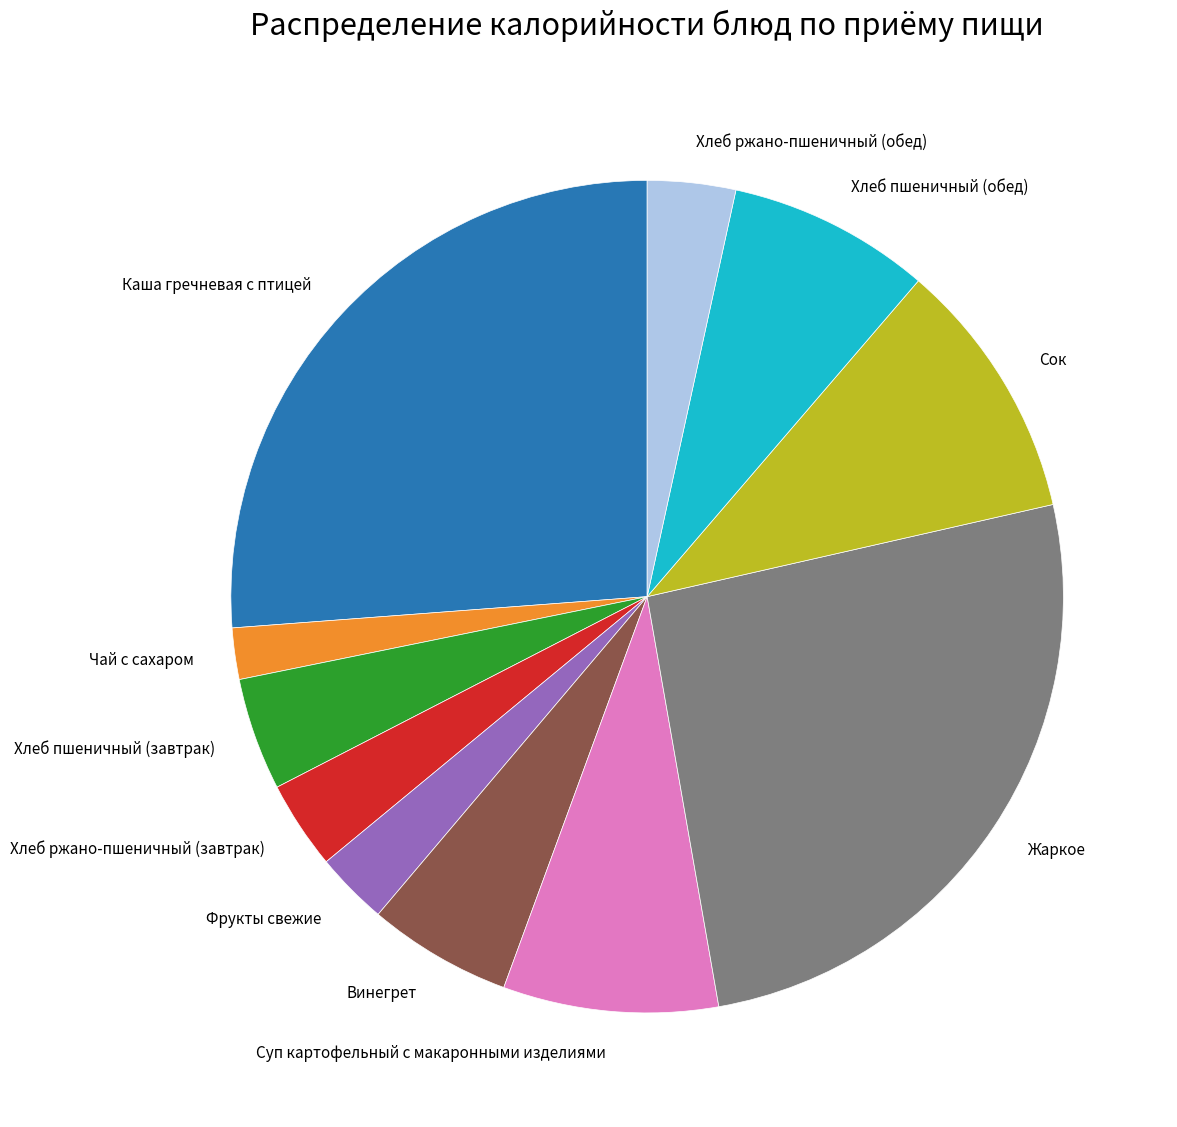

Which category has the smallest portion of the pie?

Чай с сахаром